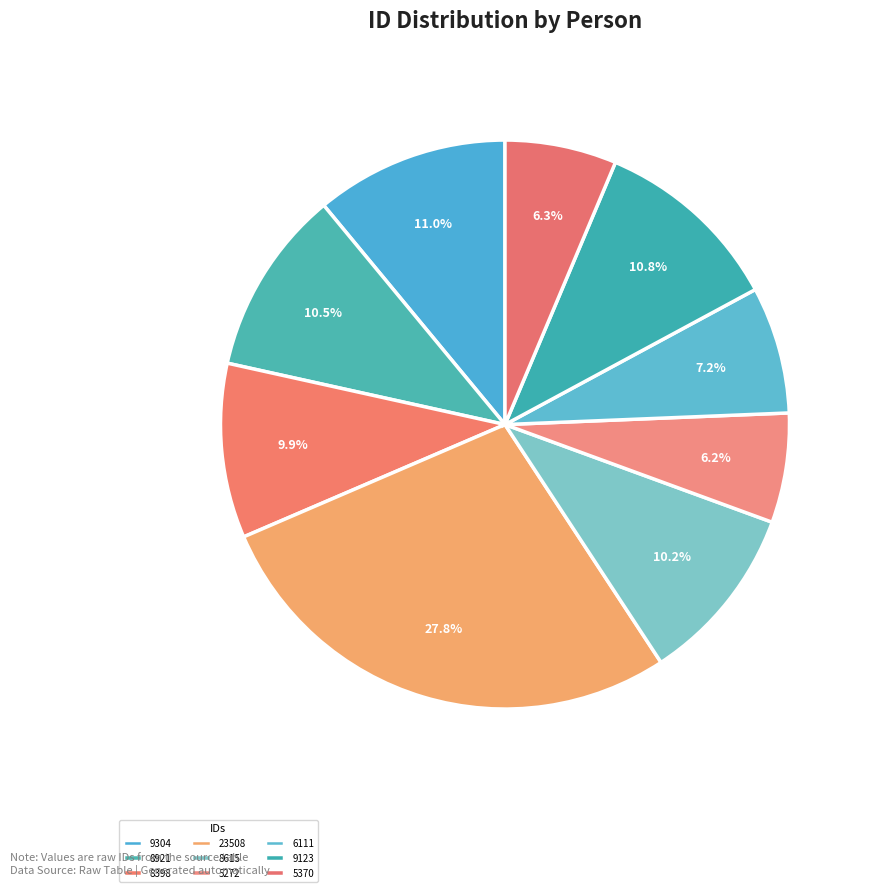

Count the number of slices in the pie.

9